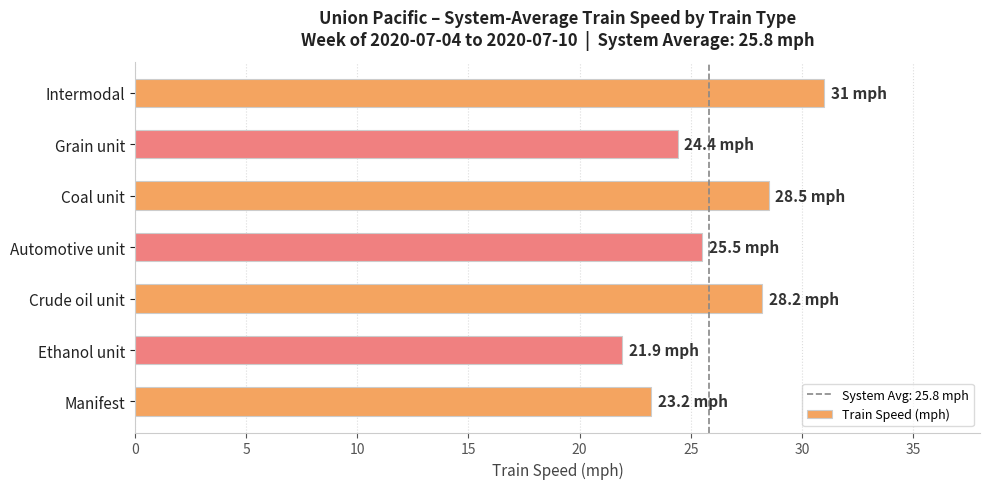

What is the greatest value displayed?

31.0